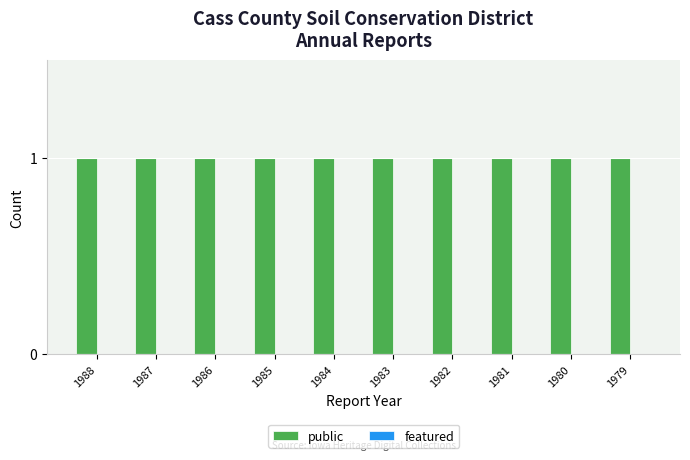

What is the maximum value shown in the chart?

1